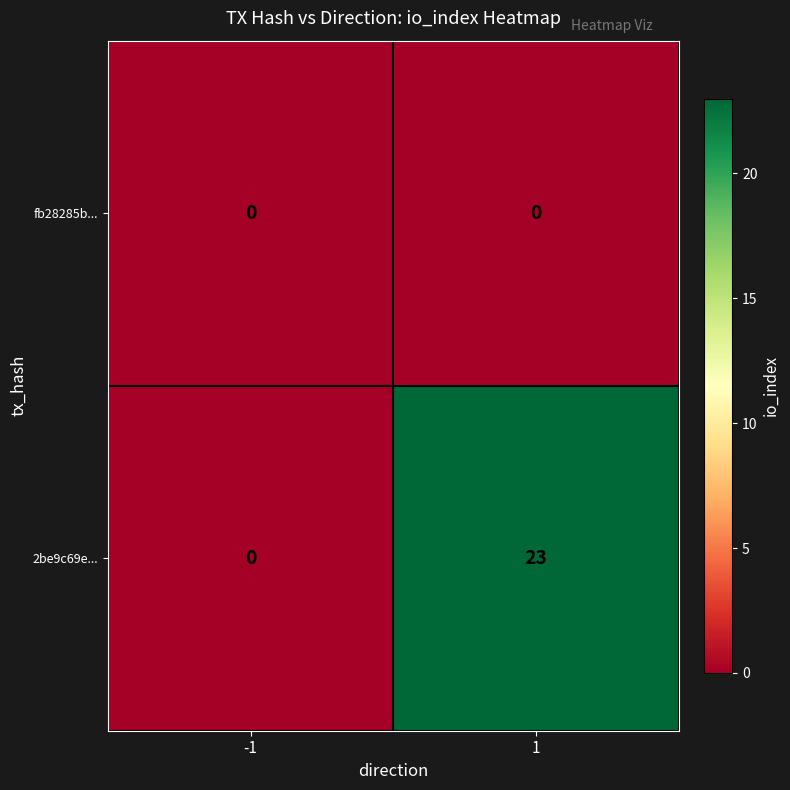

Between -1 and 1, which series saw the biggest shift?

2be9c69e...